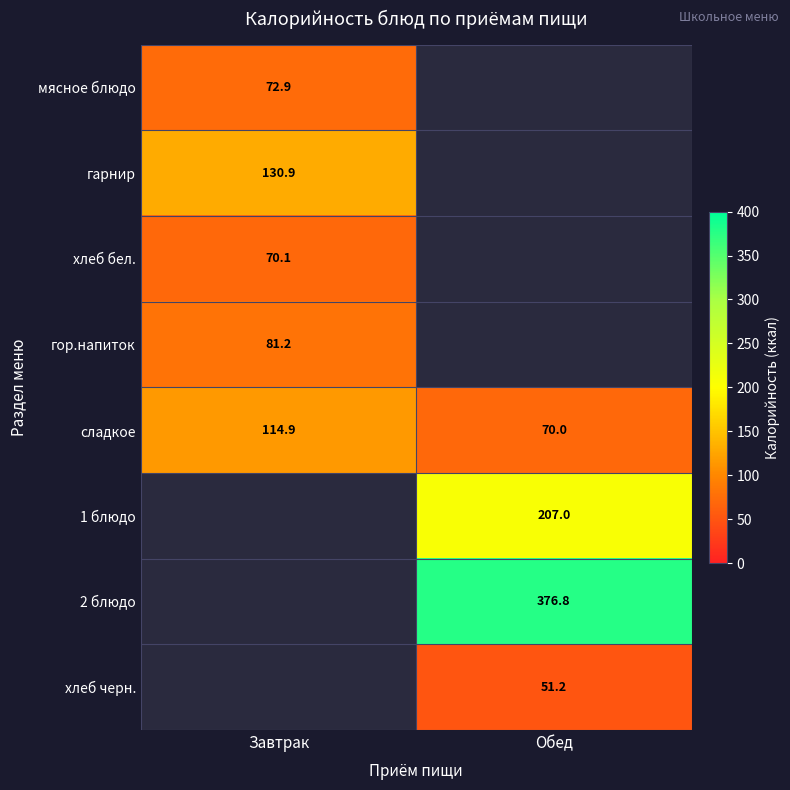

Which has a higher value, Обед or Завтрак?

Завтрак